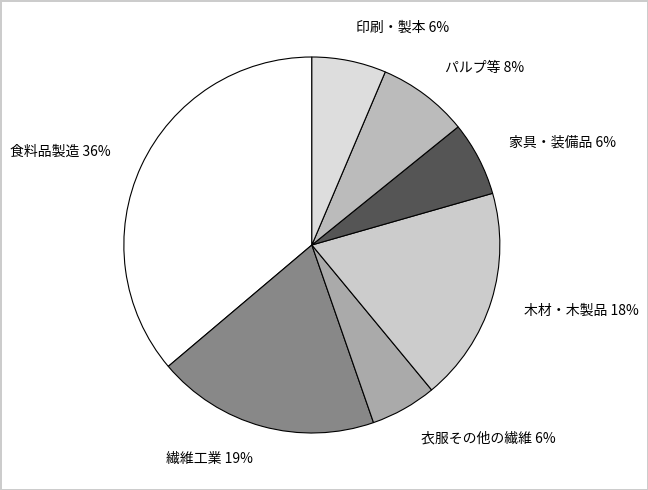

What is the largest slice in the pie chart?

食料品製造